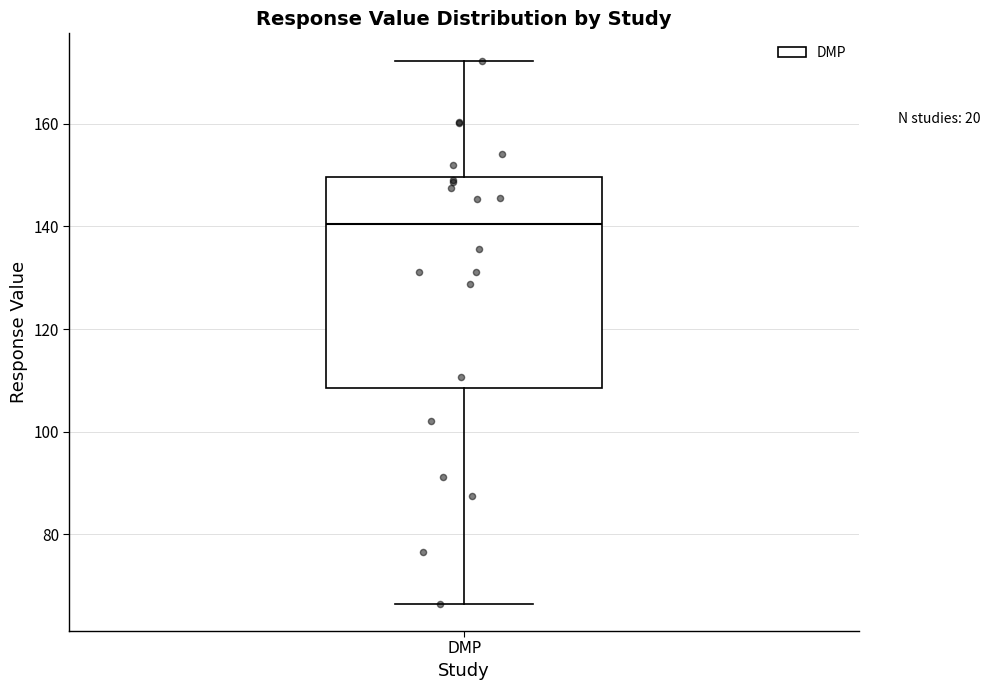

Transcribe this box plot: give where the median line is, the range the box spans, and where the two whiskers end, as read against the y-axis. The values are not printed on the chart, so give them approximately, as read against the axis.

median 140, box 108 to 150, whiskers 66 to 172